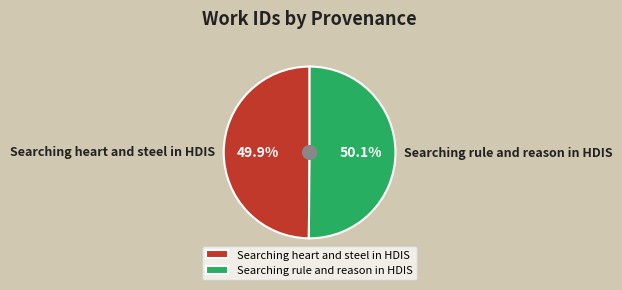

To the nearest percent, what is the average slice percentage?

50%